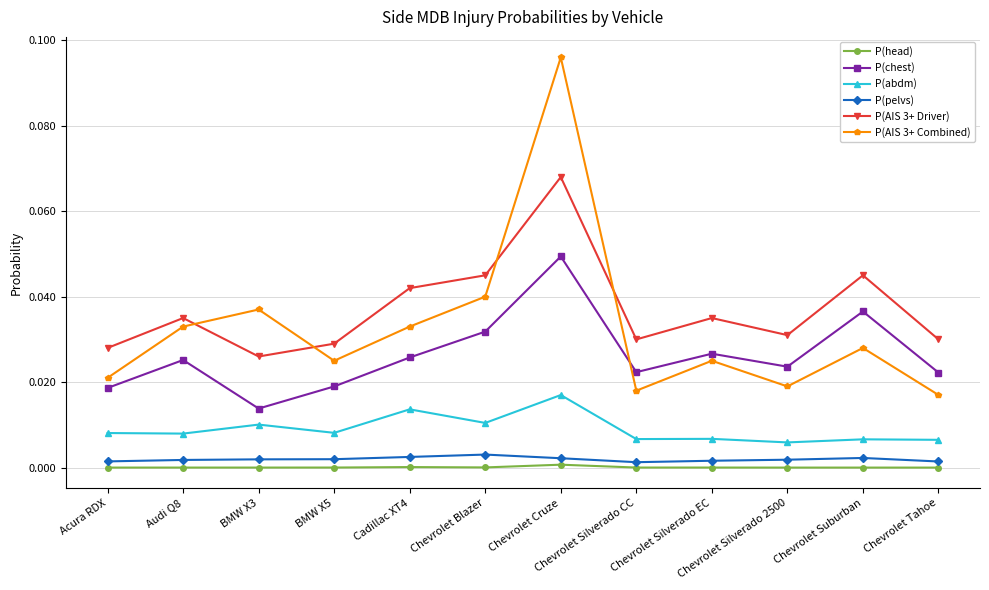

Where is the first local minimum for P(chest)?

BMW X3